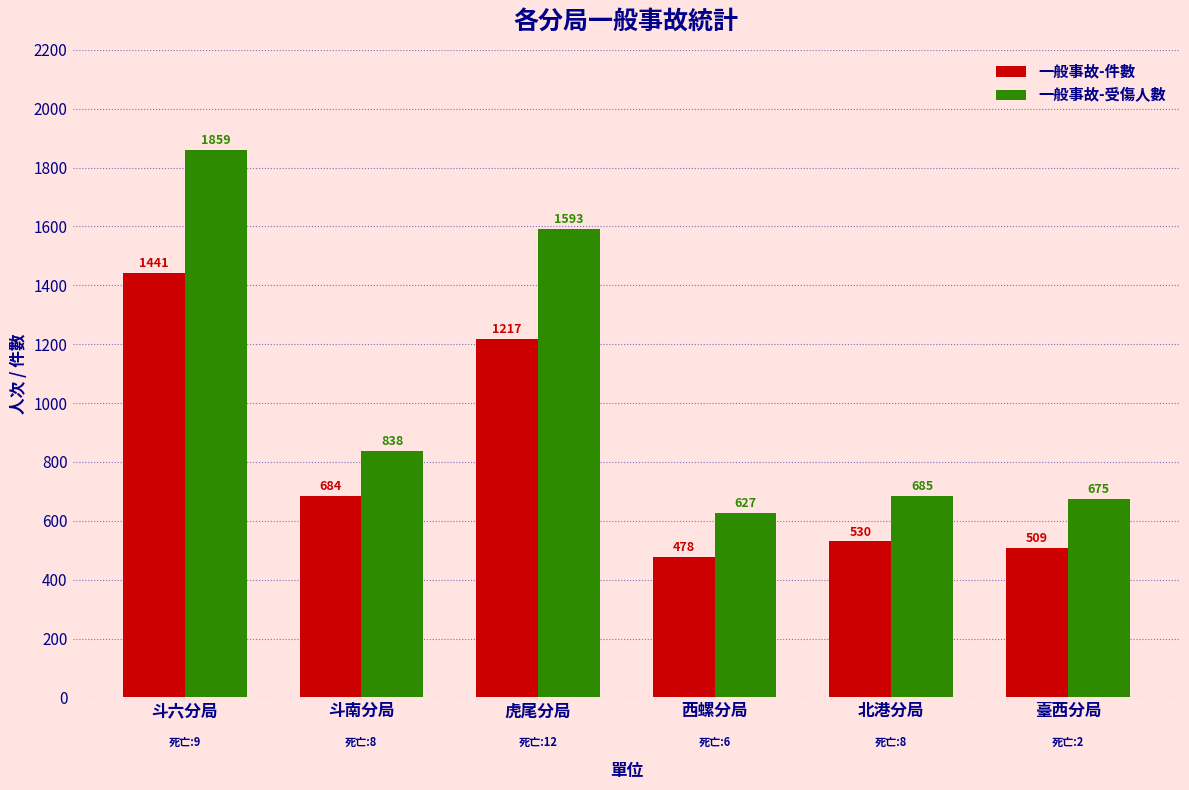

Reading left to right, what are all the values shown in this chart?

一般事故-件數: 1441	684	1217	478	530	509
一般事故-受傷人數: 1859	838	1593	627	685	675